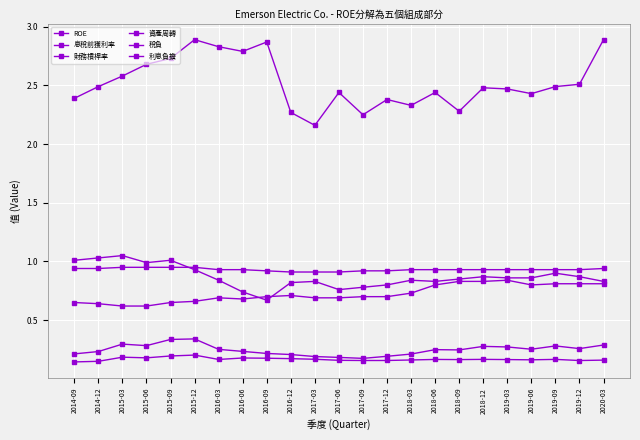

Rank the series at 2018-09 from lowest to highest value.

息稅前獲利率, ROE, 稅負, 資產周轉, 利息負擔, 財務槓桿率